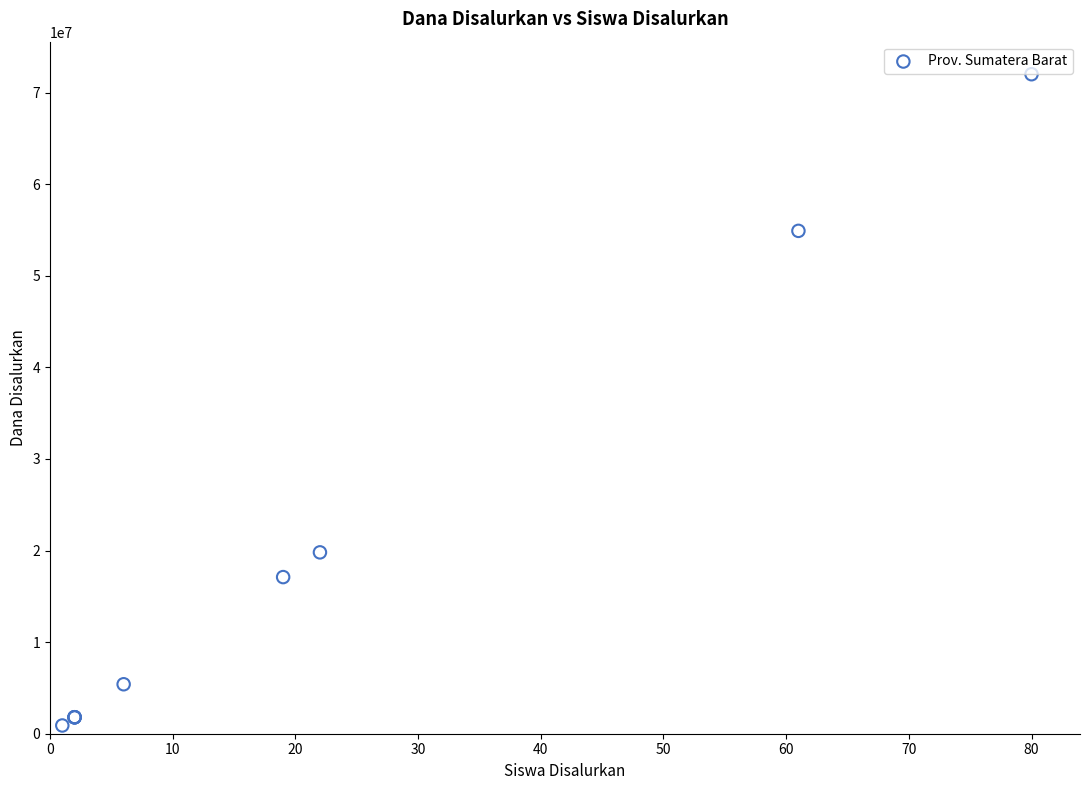

What Y value in the scatter plot is closest to 36450000?

19800000